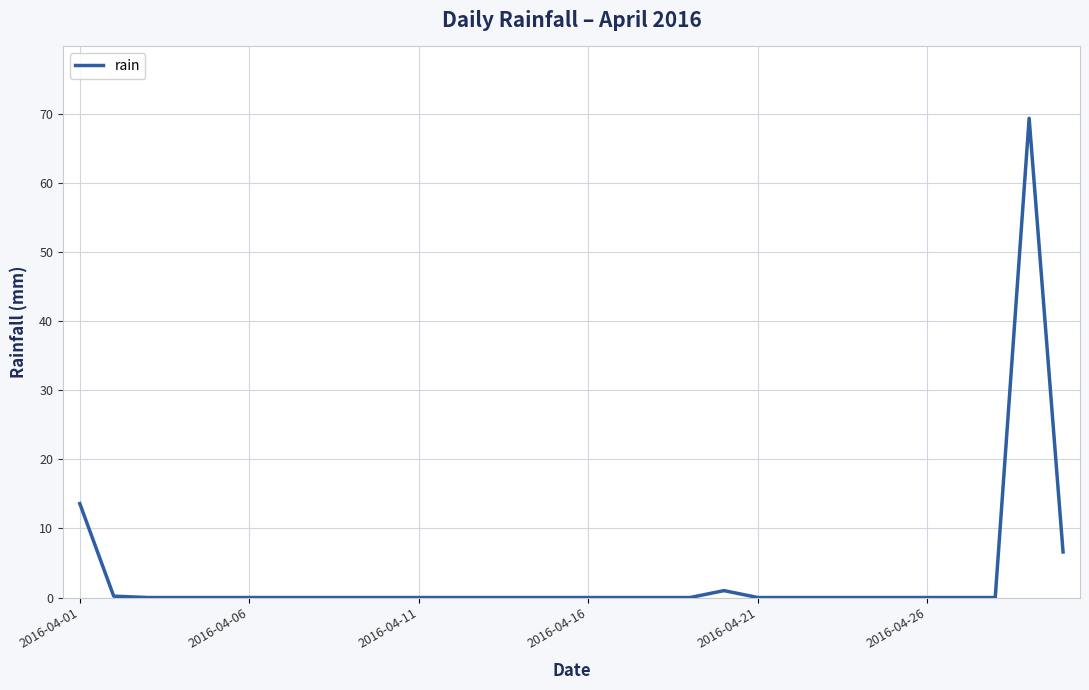

How many lines are shown in the chart?

1